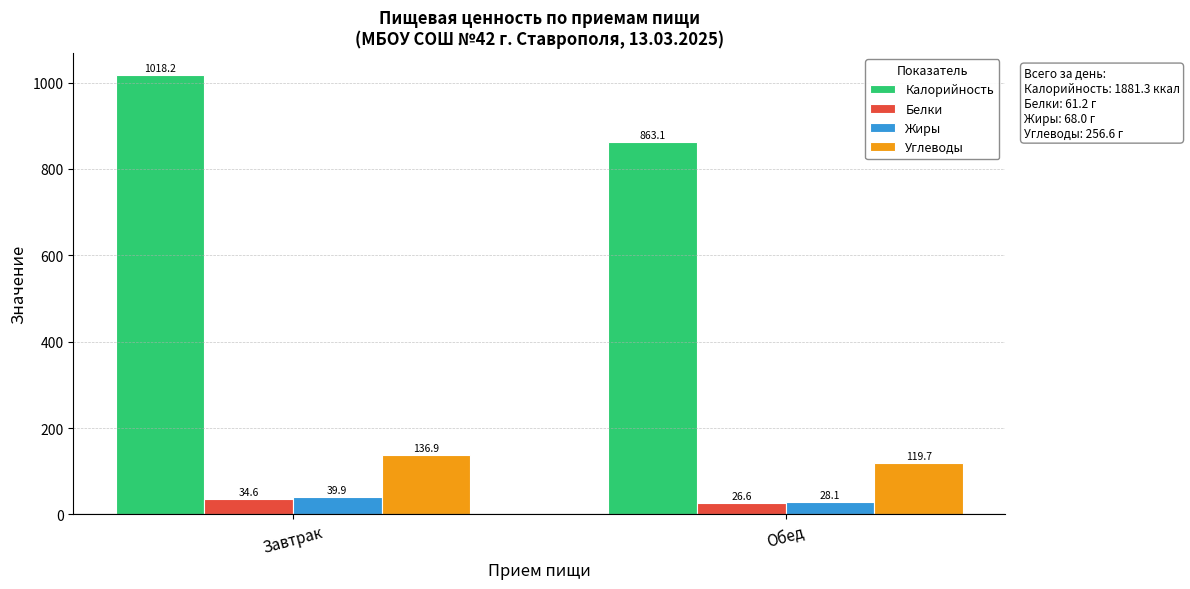

Reading left to right, extract all data points from this chart.

Калорийность: Завтрак=1018.2	Обед=863.1
Белки: Завтрак=34.6	Обед=26.6
Жиры: Завтрак=39.9	Обед=28.1
Углеводы: Завтрак=136.9	Обед=119.7